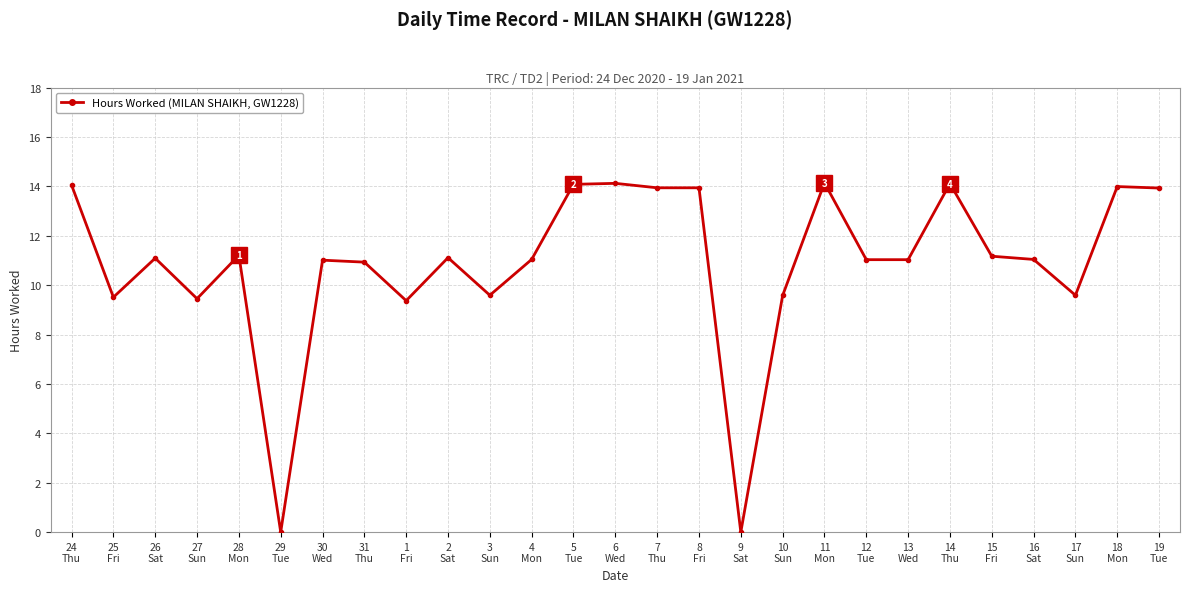

What is the sum of the values at 29
Tue and 14
Thu?

14.1